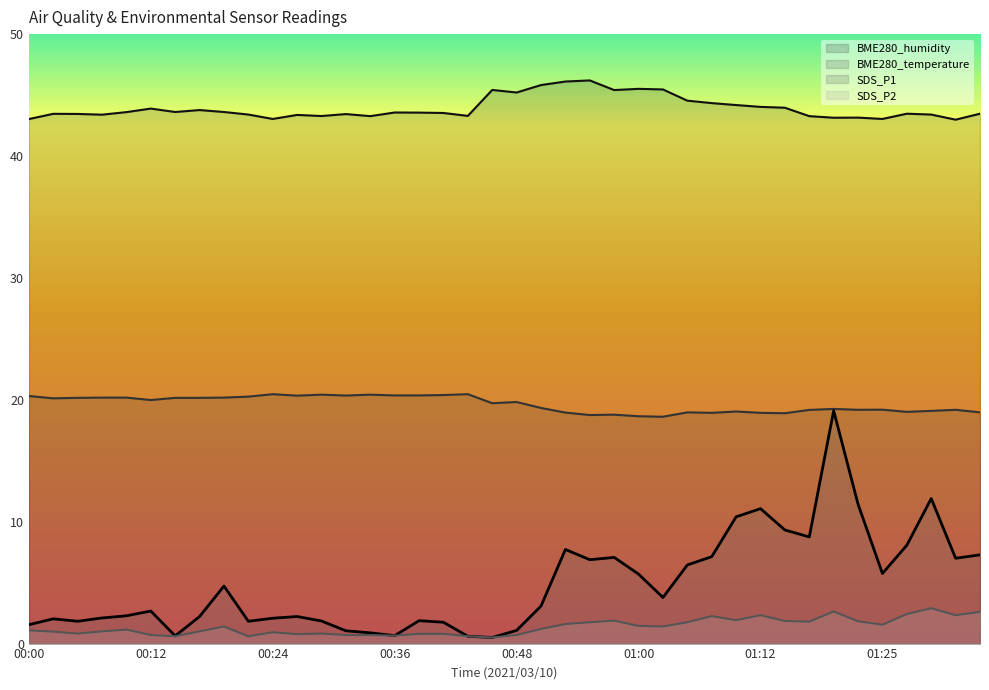

Reading left to right, what are all the values shown in this chart?

BME280_temperature: 00:00=20.3	00:02=20.1	00:04=20.2	00:07=20.2	00:09=20.2	00:12=20.0	00:14=20.2	00:17=20.2	00:19=20.2	00:21=20.3	00:24=20.5	00:26=20.3	00:29=20.4	00:31=20.4	00:34=20.4	00:36=20.4	00:38=20.4	00:41=20.4	00:43=20.5	00:46=19.7	00:48=19.8	00:51=19.3	00:53=18.9	00:55=18.8	00:58=18.8	01:00=18.6	01:03=18.6	01:05=19.0	01:08=18.9	01:10=19.0	01:12=18.9	01:15=18.9	01:17=19.2	01:20=19.2	01:22=19.2	01:25=19.2	01:27=19.0	01:29=19.1	01:32=19.2	01:34=19.0
BME280_humidity: 00:00=43.0	00:02=43.5	00:04=43.5	00:07=43.4	00:09=43.6	00:12=43.9	00:14=43.6	00:17=43.8	00:19=43.6	00:21=43.4	00:24=43.0	00:26=43.4	00:29=43.3	00:31=43.4	00:34=43.3	00:36=43.6	00:38=43.6	00:41=43.5	00:43=43.3	00:46=45.4	00:48=45.2	00:51=45.8	00:53=46.1	00:55=46.2	00:58=45.4	01:00=45.5	01:03=45.5	01:05=44.5	01:08=44.3	01:10=44.2	01:12=44.0	01:15=44.0	01:17=43.3	01:20=43.1	01:22=43.1	01:25=43.0	01:27=43.5	01:29=43.4	01:32=43.0	01:34=43.5
SDS_P1: 00:00=1.6	00:02=2.0	00:04=1.8	00:07=2.1	00:09=2.3	00:12=2.7	00:14=0.6	00:17=2.2	00:19=4.7	00:21=1.8	00:24=2.1	00:26=2.2	00:29=1.9	00:31=1.1	00:34=0.9	00:36=0.7	00:38=1.9	00:41=1.8	00:43=0.6	00:46=0.5	00:48=1.1	00:51=3.1	00:53=7.7	00:55=6.9	00:58=7.1	01:00=5.7	01:03=3.8	01:05=6.5	01:08=7.1	01:10=10.4	01:12=11.1	01:15=9.3	01:17=8.8	01:20=19.1	01:22=11.4	01:25=5.8	01:27=8.1	01:29=11.9	01:32=7.0	01:34=7.3
SDS_P2: 00:00=1.1	00:02=1.0	00:04=0.8	00:07=1.0	00:09=1.1	00:12=0.7	00:14=0.6	00:17=1.0	00:19=1.4	00:21=0.6	00:24=0.9	00:26=0.8	00:29=0.8	00:31=0.7	00:34=0.7	00:36=0.7	00:38=0.8	00:41=0.8	00:43=0.6	00:46=0.5	00:48=0.7	00:51=1.2	00:53=1.6	00:55=1.8	00:58=1.9	01:00=1.4	01:03=1.4	01:05=1.8	01:08=2.2	01:10=1.9	01:12=2.3	01:15=1.9	01:17=1.8	01:20=2.6	01:22=1.8	01:25=1.6	01:27=2.4	01:29=2.9	01:32=2.3	01:34=2.6